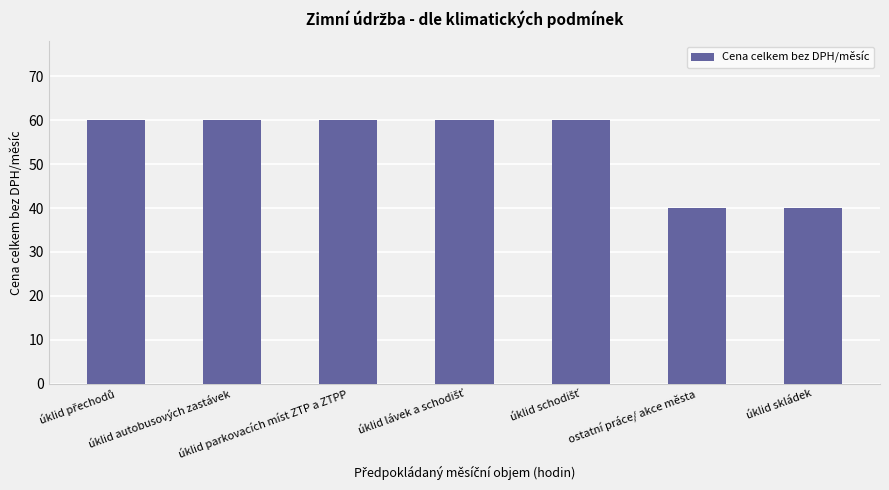

How many values are between 40 and 60?

7